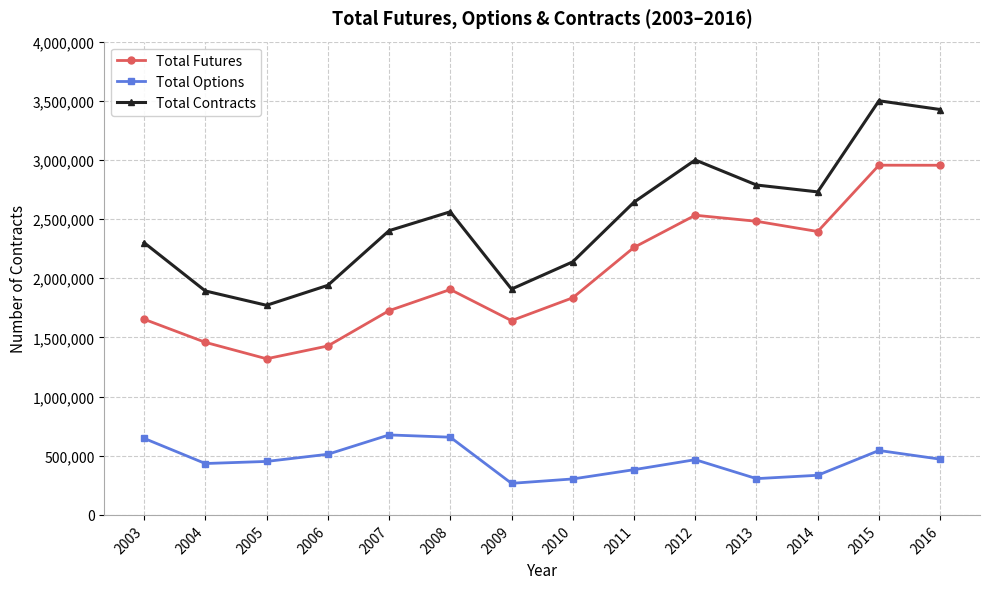

What is the approximate value of Total Options at 2011, to the nearest 100?

382200